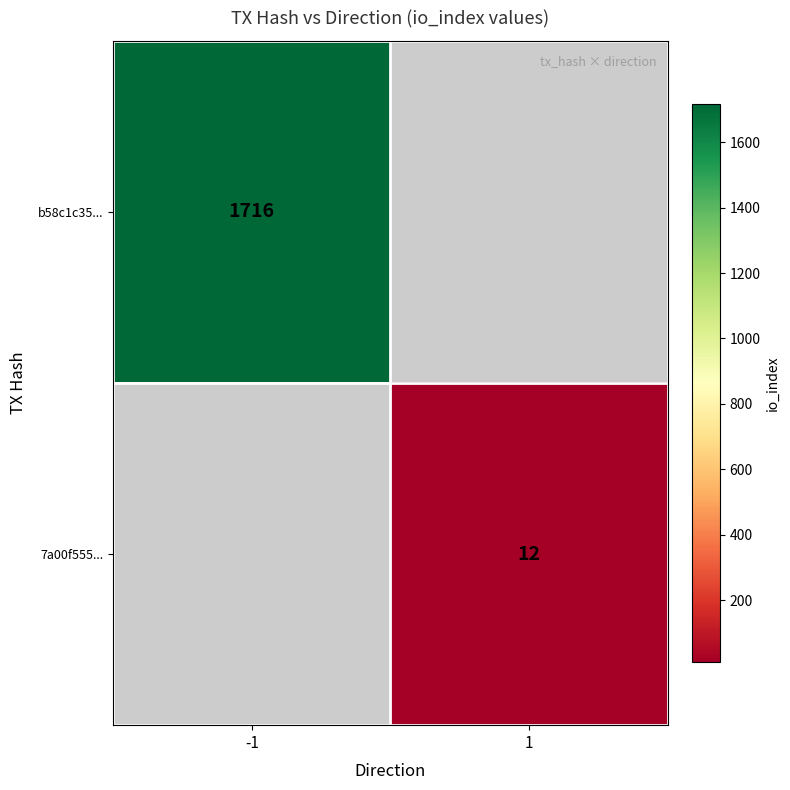

How many categories are shown in the chart?

2